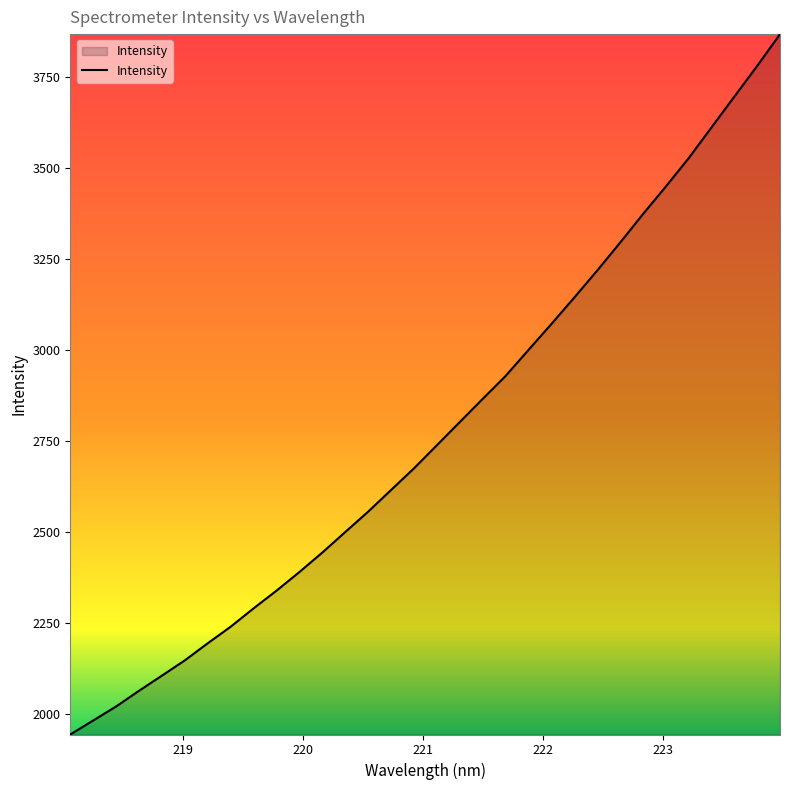

What is the difference between the maximum and minimum values?

1921.8